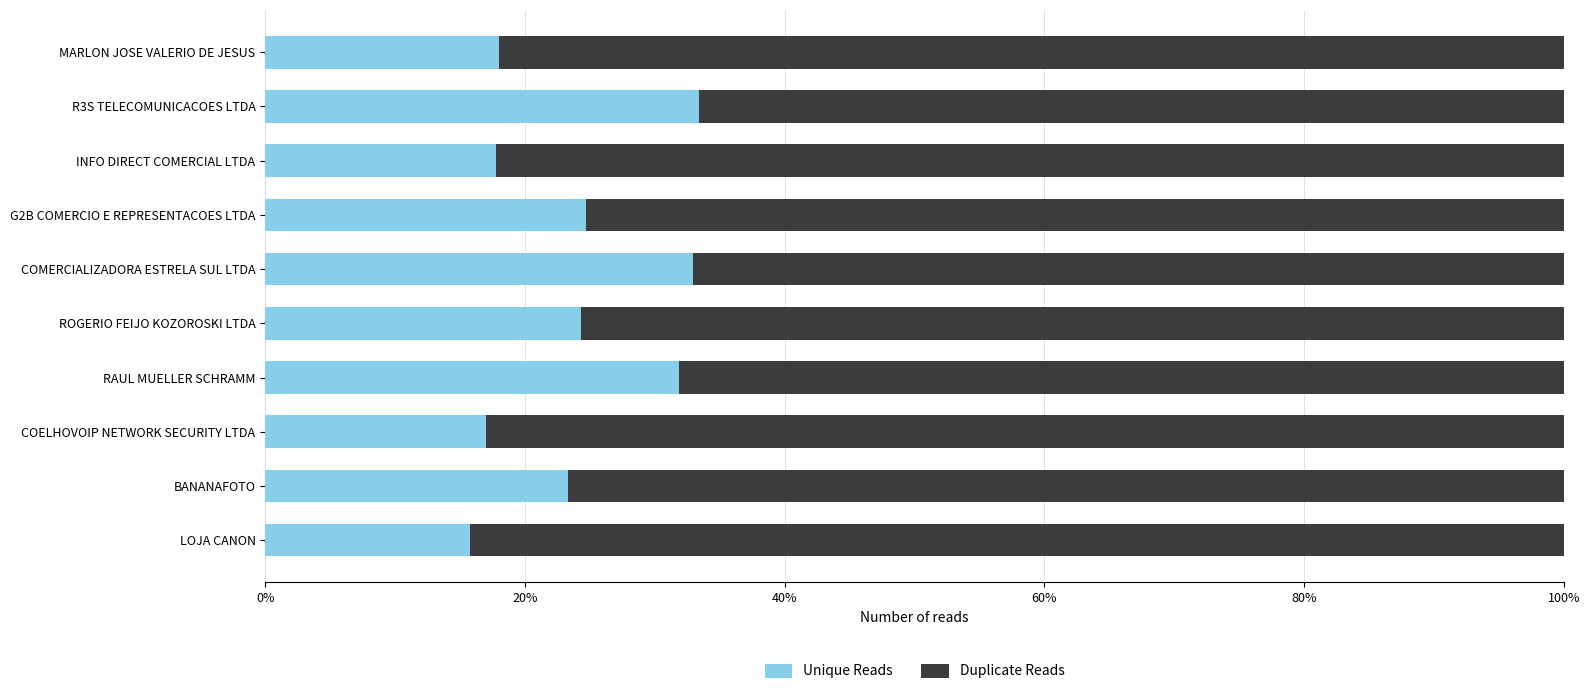

List the series in order of their overall mean, lowest first.

Unique Reads, Duplicate Reads